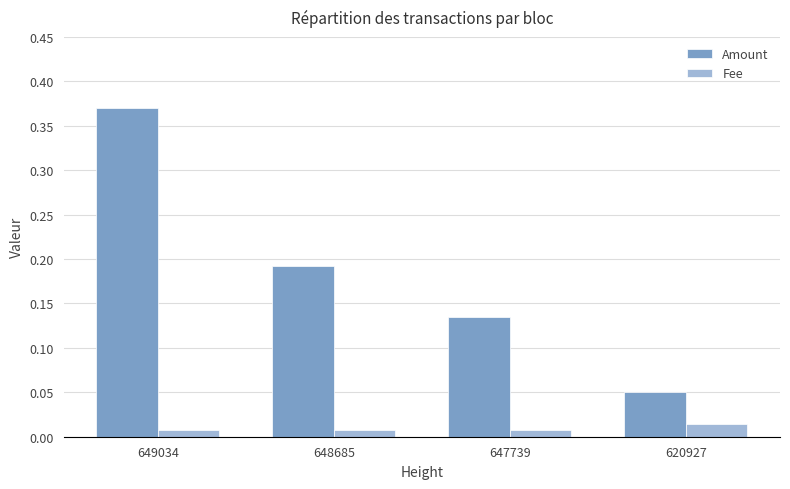

Is the value of Fee at 648685 greater than the value of Amount at 620927?

No